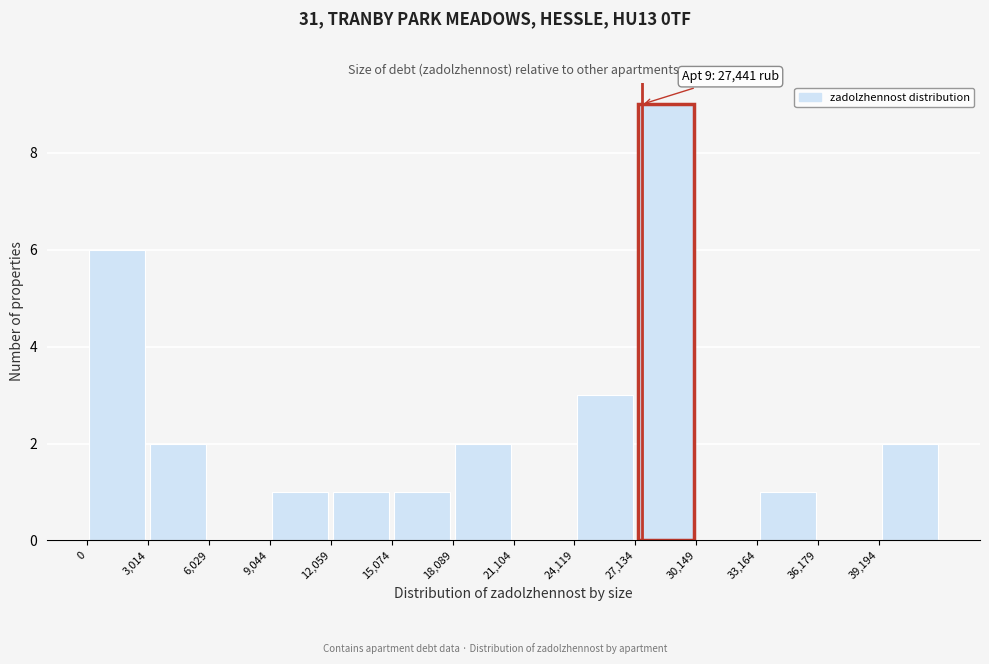

Which range on the x-axis has the tallest bar?

27000 to 30000